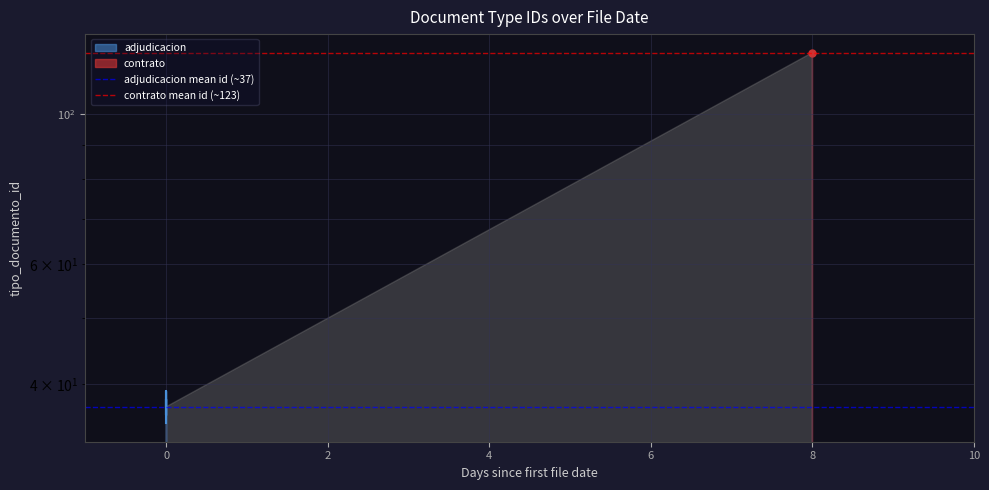

Which series has the largest total across all categories?

contrato mean id (~123)